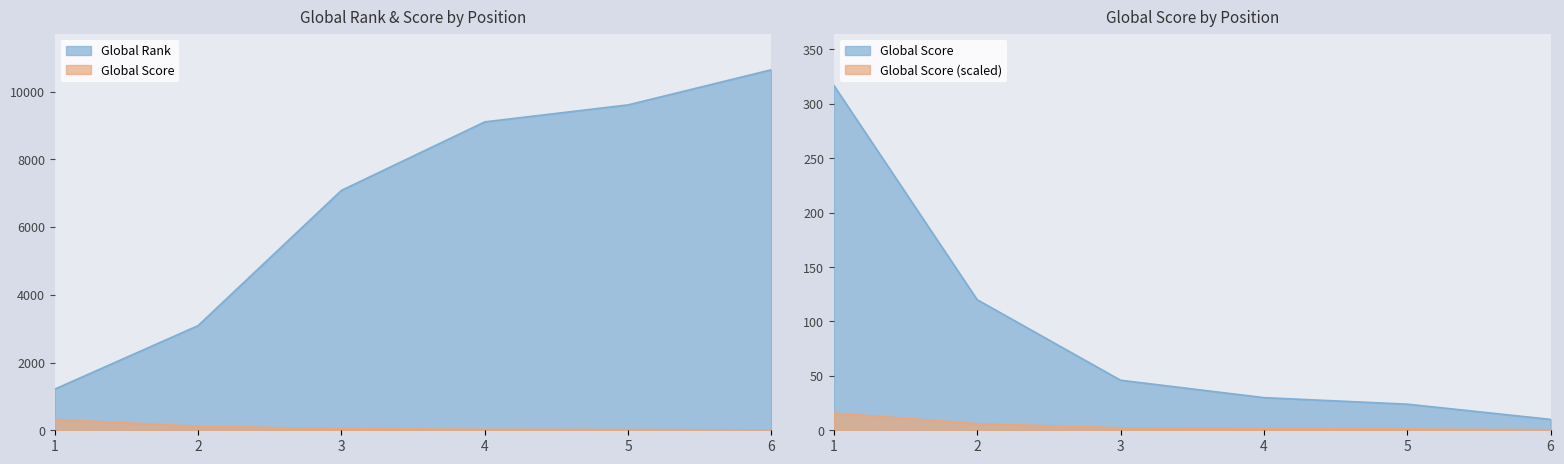

Which series has the widest spread of values?

Global Rank